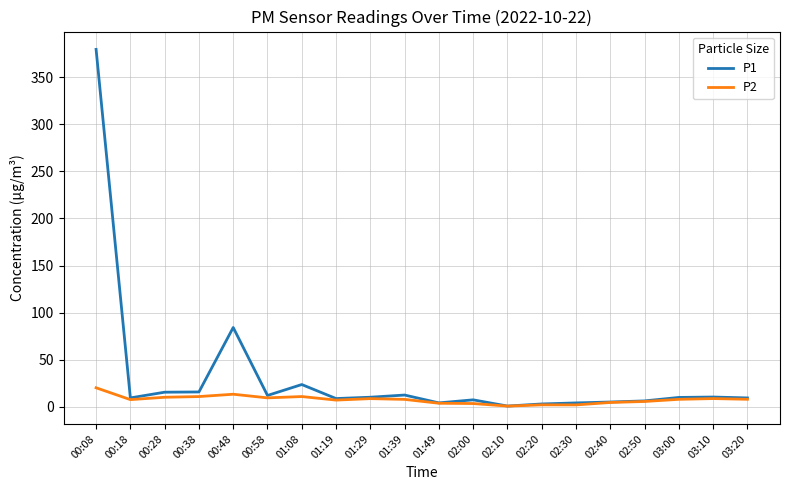

Rank the series by their average value, from highest to lowest.

P1, P2